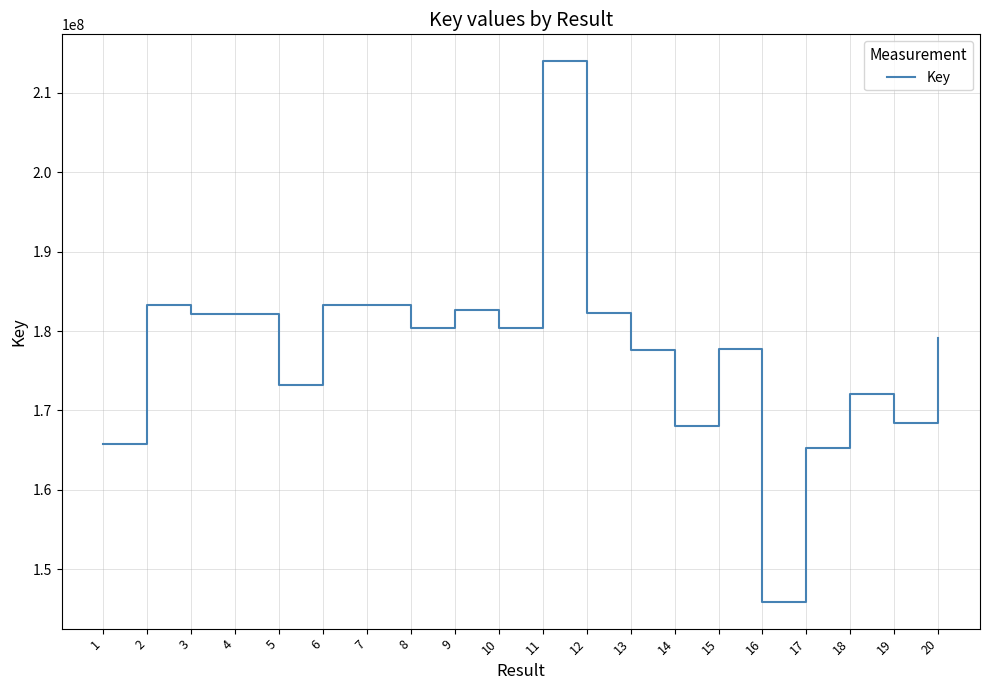

What is the difference between the second highest and minimum values?

37380428